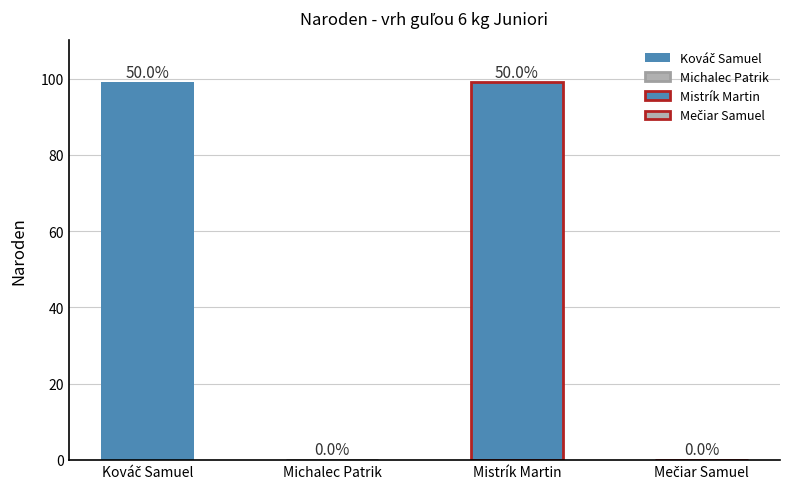

The value at Kováč Samuel is 99. True or false?

True